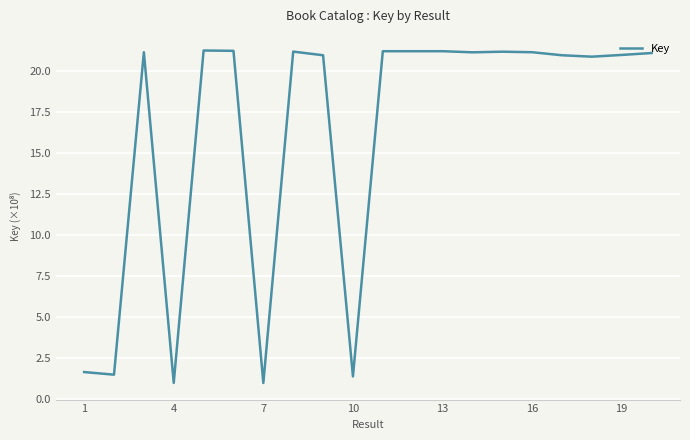

What is the smallest value displayed?

1.0